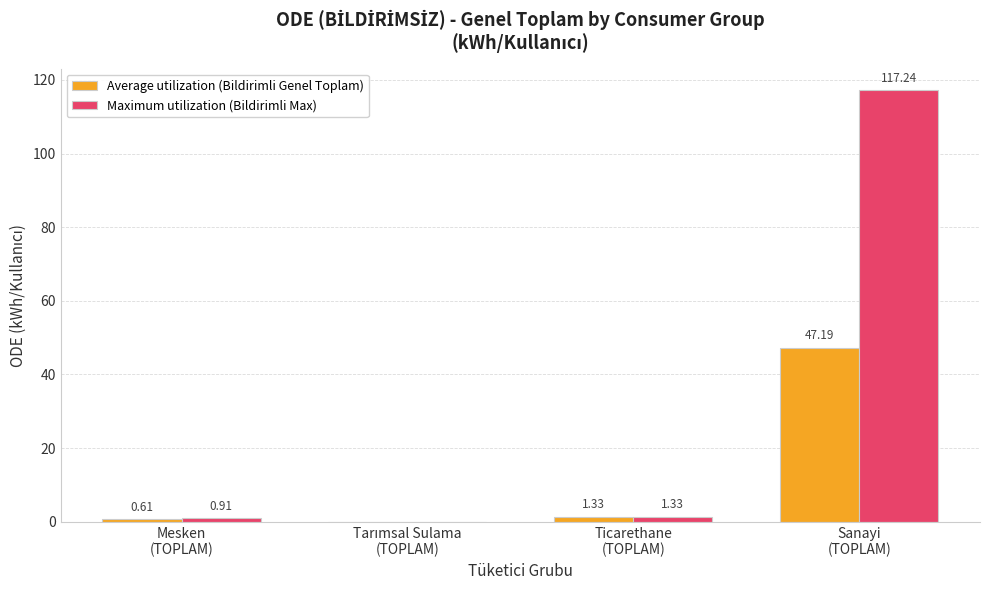

How many positive values does the Average utilization (Bildirimli Genel Toplam) series have?

3